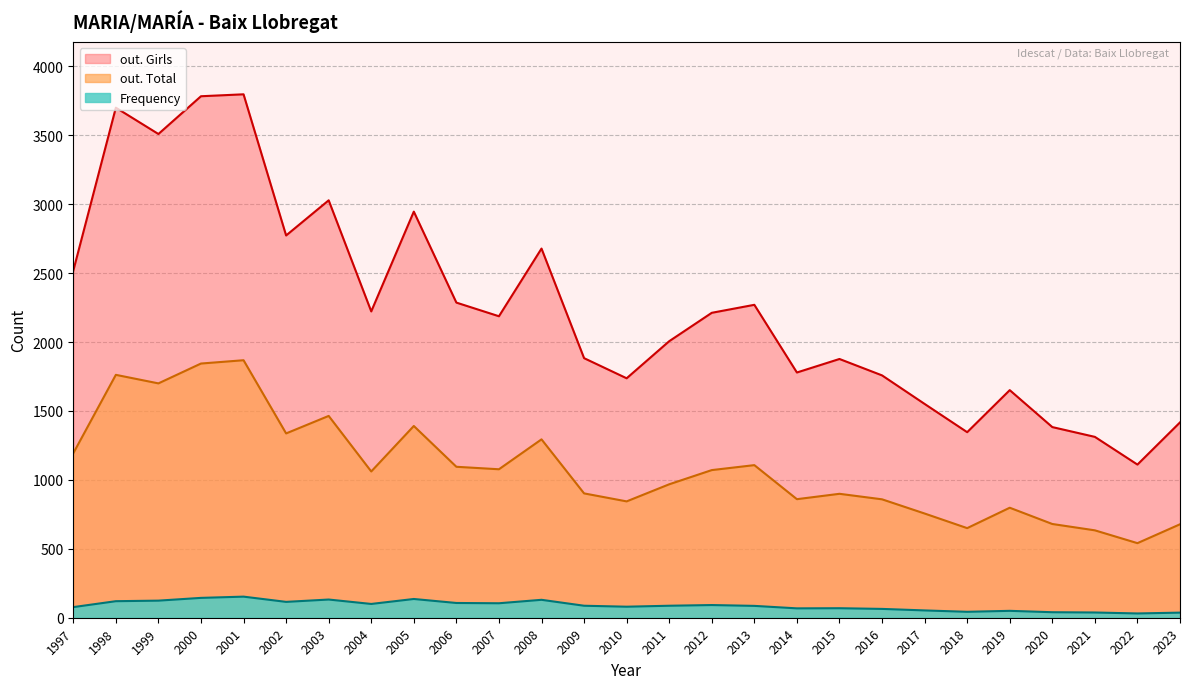

The value of out. Total at 2017 is 756. True or false?

True